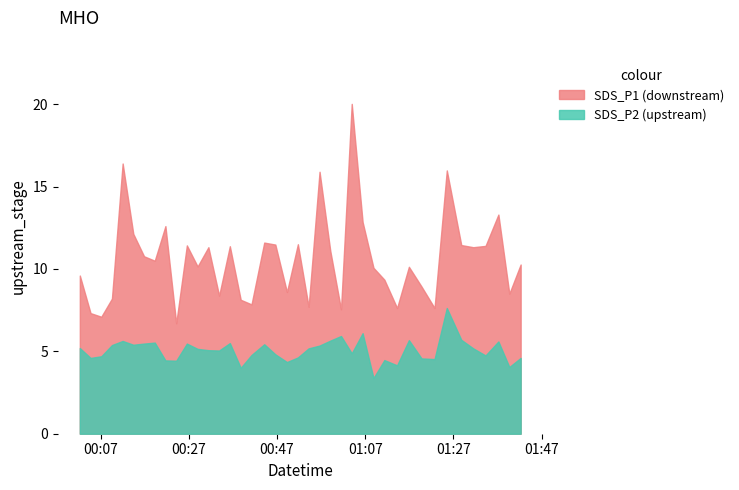

What is the greatest value displayed?

20.0